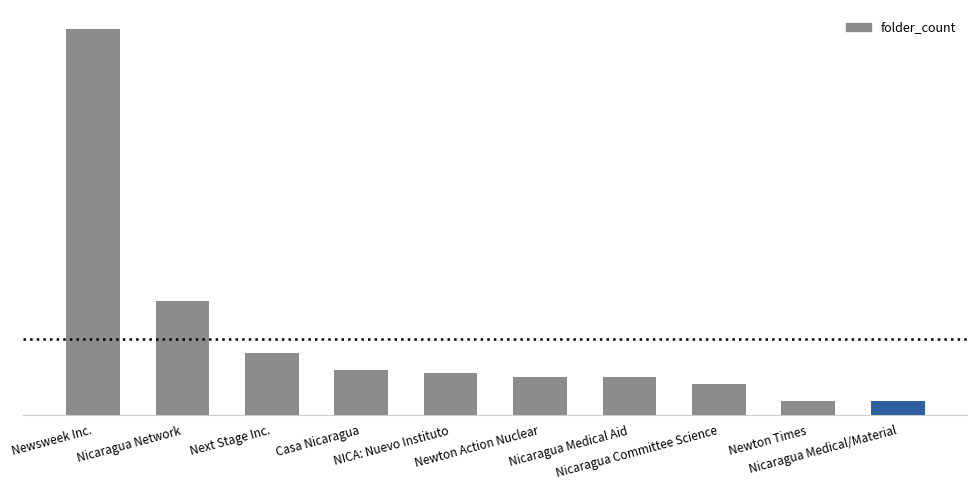

Rank the categories by value from highest to lowest.

Newsweek Inc., Nicaragua Network, Next Stage Inc., Casa Nicaragua, NICA: Nuevo Instituto, Newton Action Nuclear, Nicaragua Medical Aid, Nicaragua Committee Science, Newton Times, Nicaragua Medical/Material